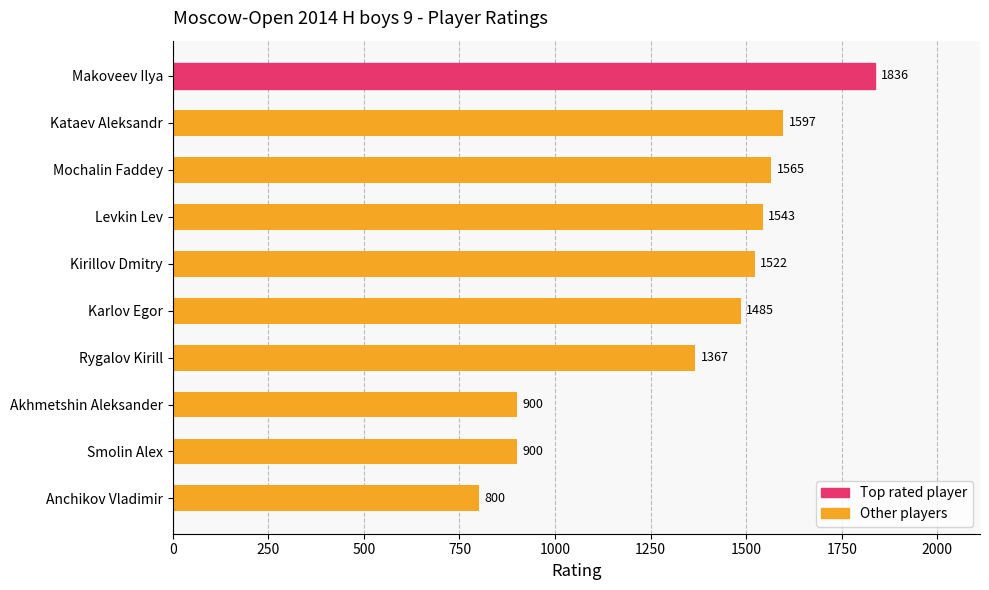

Which category has the lowest value across all series?

Anchikov Vladimir